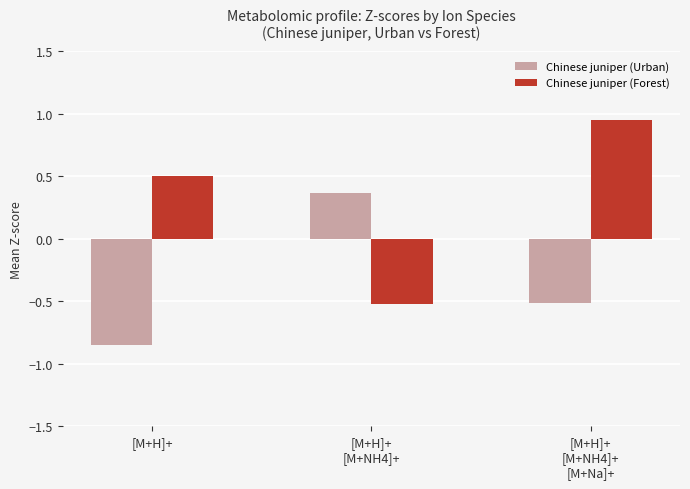

Which series has the widest spread of values?

Chinese juniper (Forest)